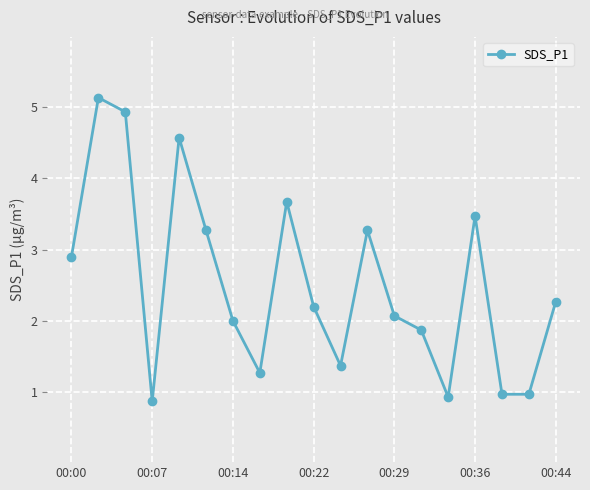

What is the average value?

2.5